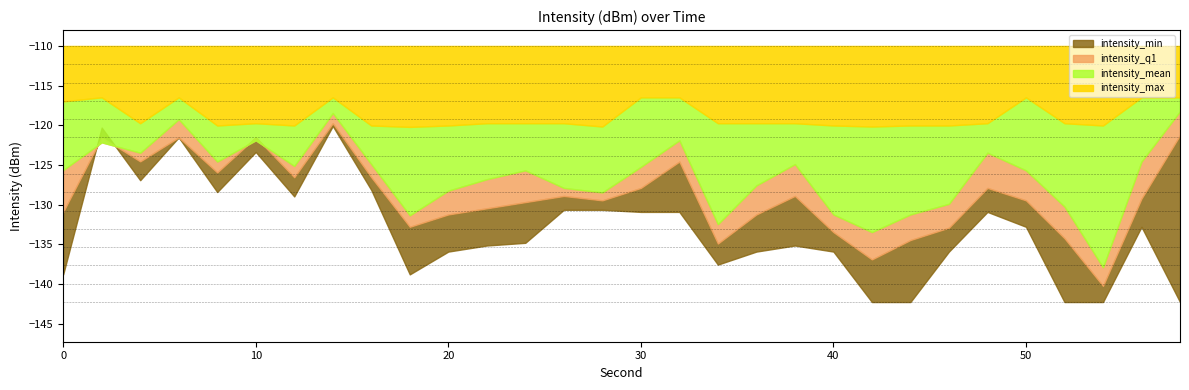

What is the value of the intensity_min point at the 7th from the left?

-129.0